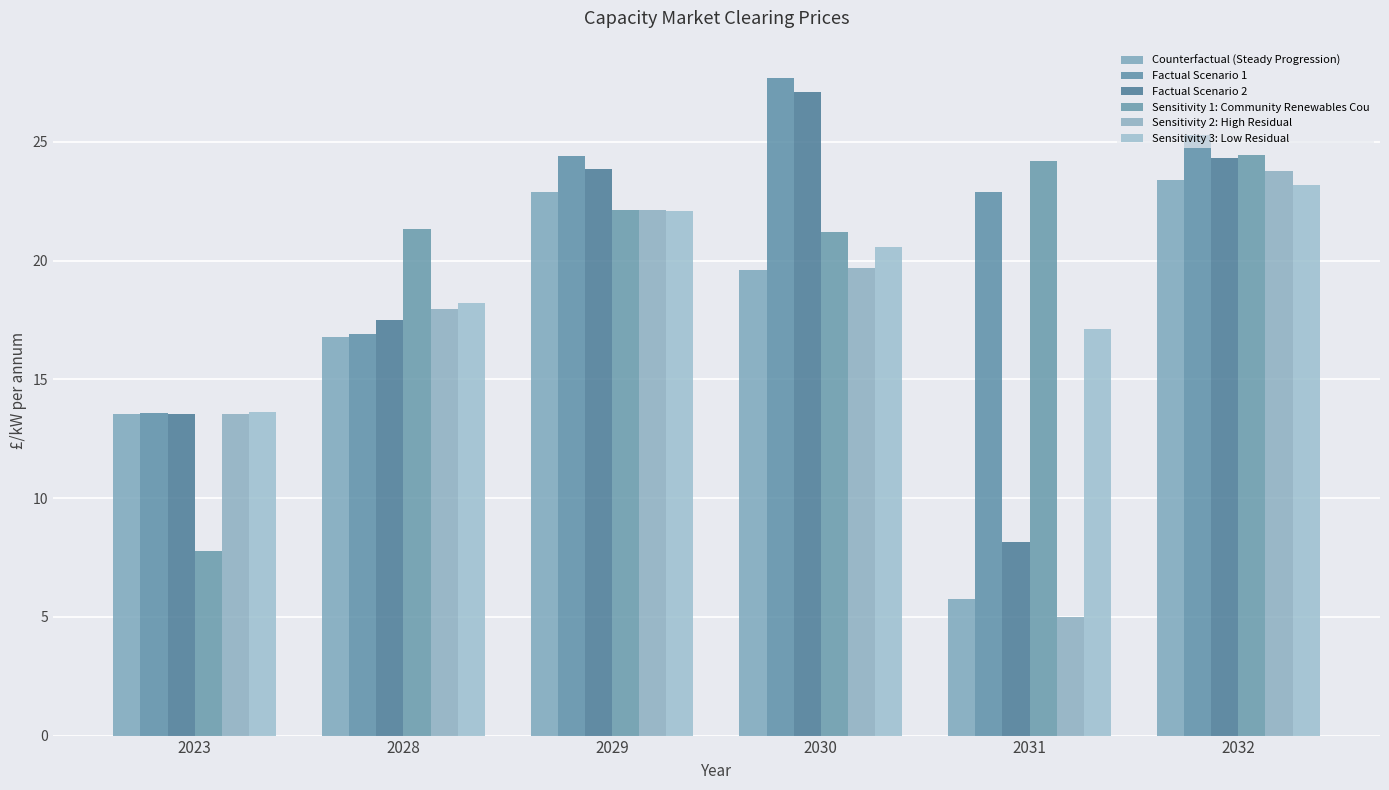

At how many categories does at least one series exceed 22?

4